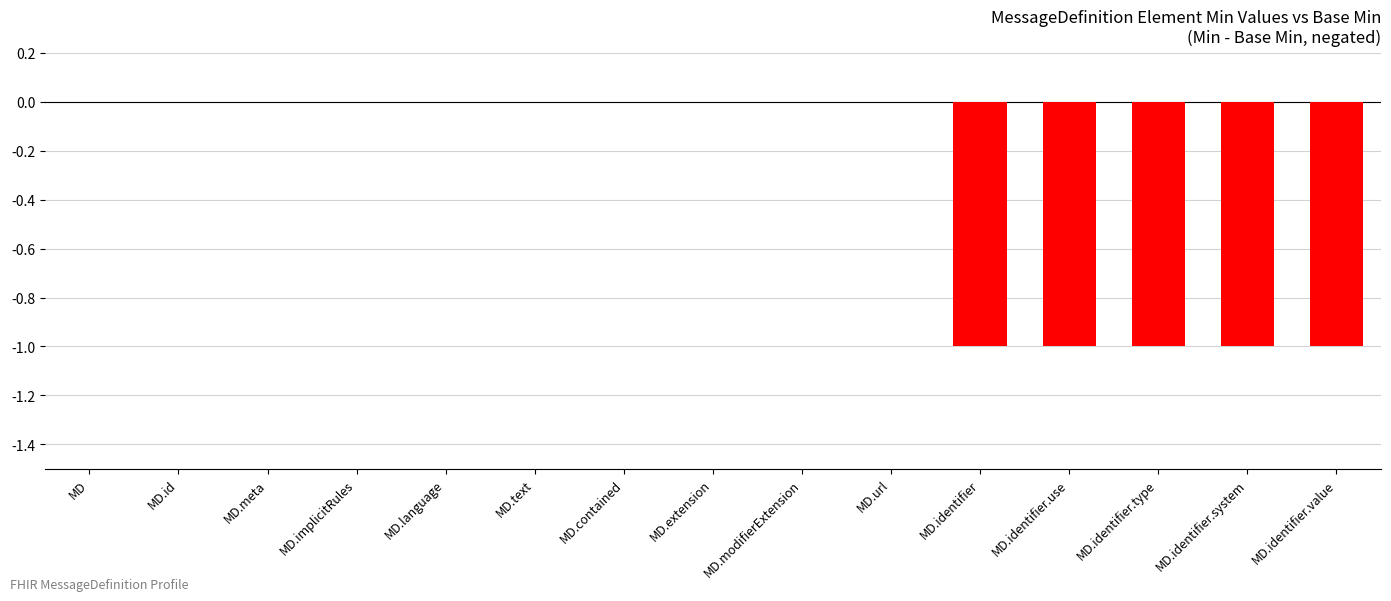

Between MD.language and MD.identifier.use, which is larger?

MD.language